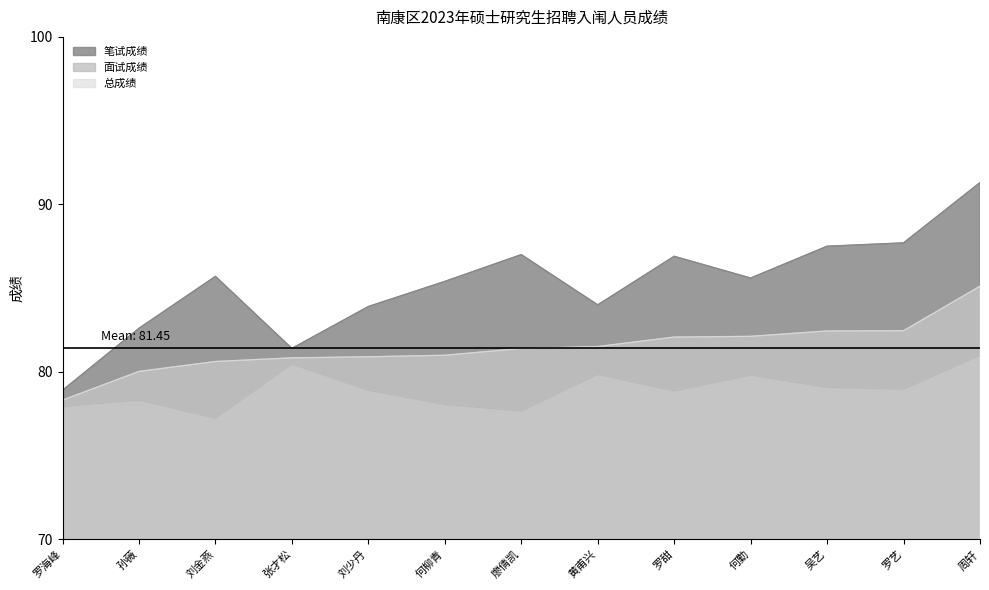

What is the maximum value for 总成绩?

85.1